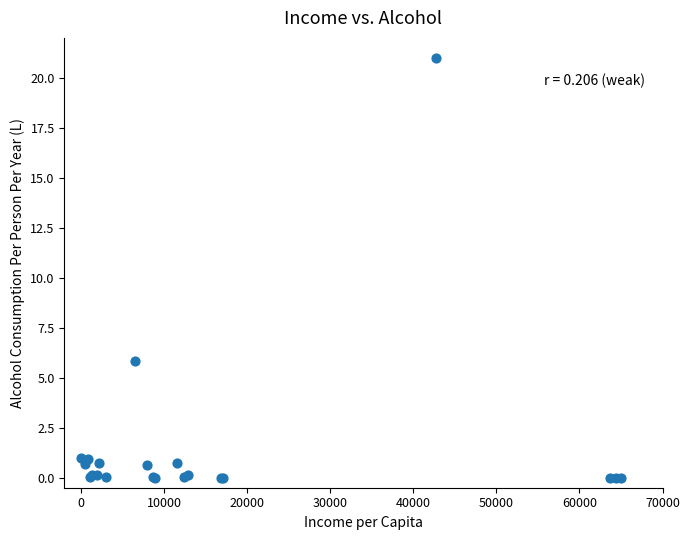

What Y value in the scatter plot is closest to 10?

5.8